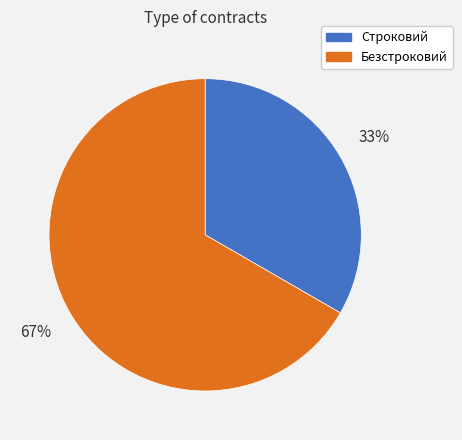

The Безстроковий slice represents 73% of the pie. True or false?

False